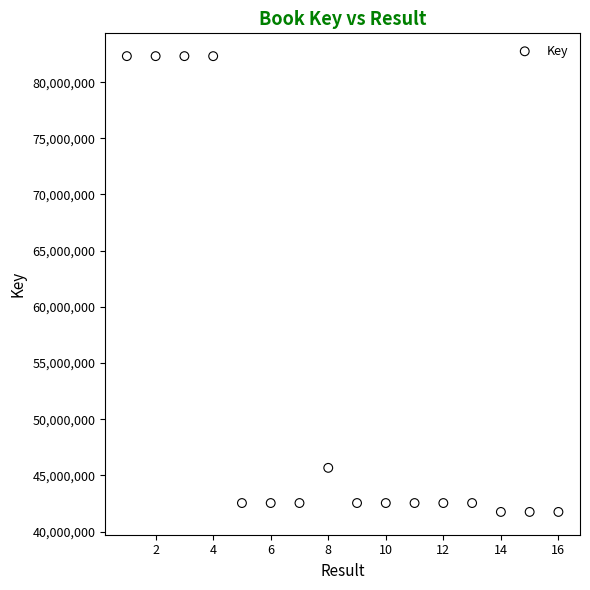

What Y value in the scatter plot is closest to 62030429?

45667630